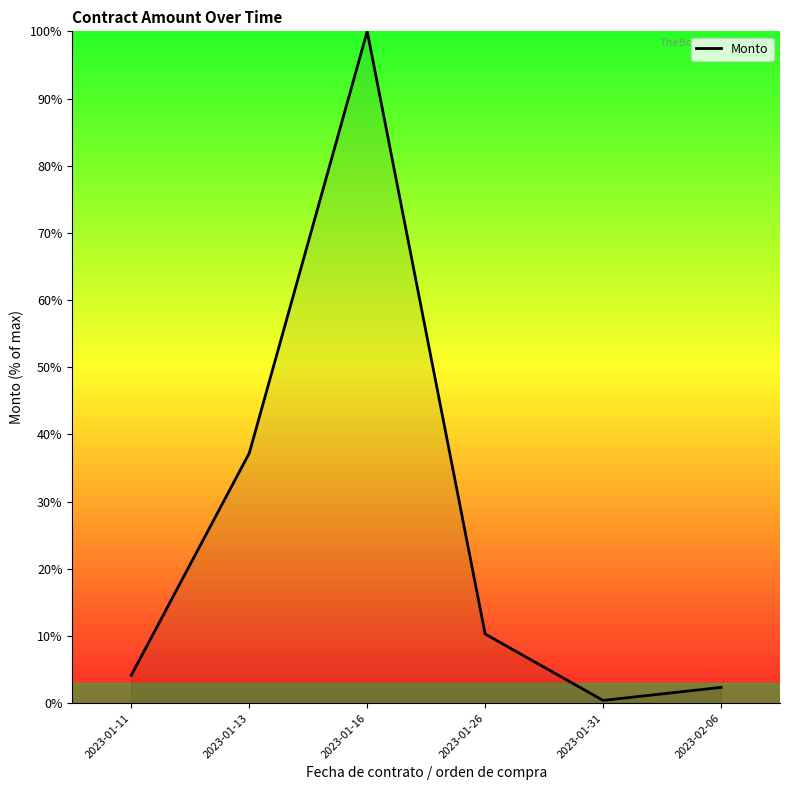

What is the minimum value shown in the chart?

0.4